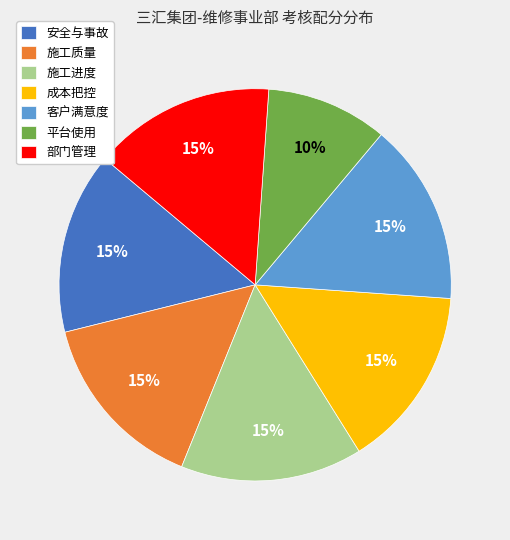

Which has a higher value, 平台使用 or 成本把控?

成本把控